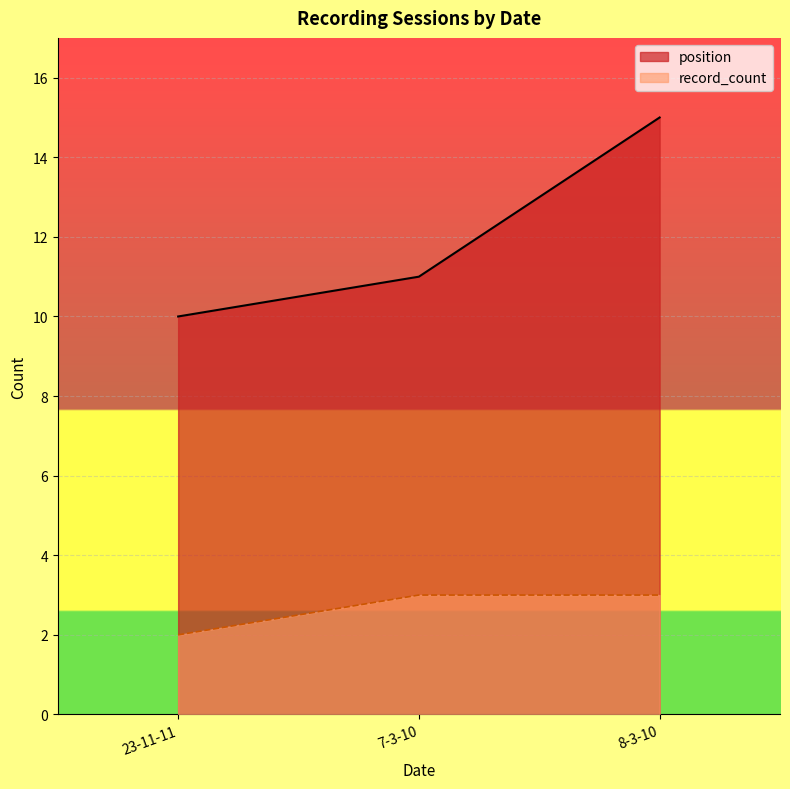

What is the sum of all record_count values?

8